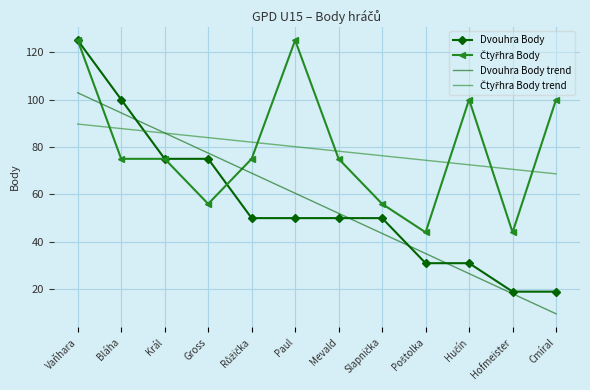

Which series has the widest spread of values?

Dvouhra Body